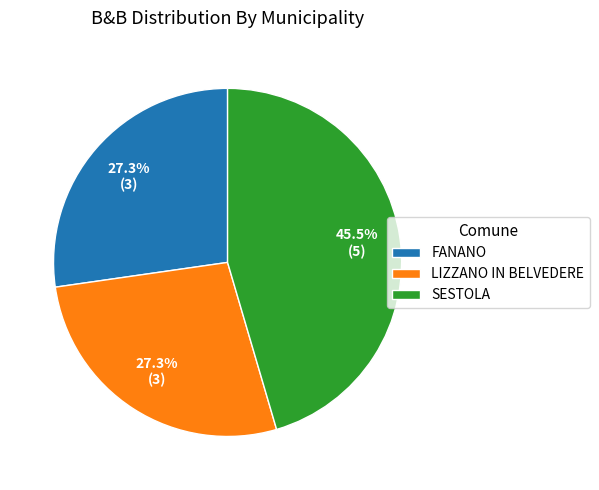

Does FANANO account for over 50% of the chart?

No